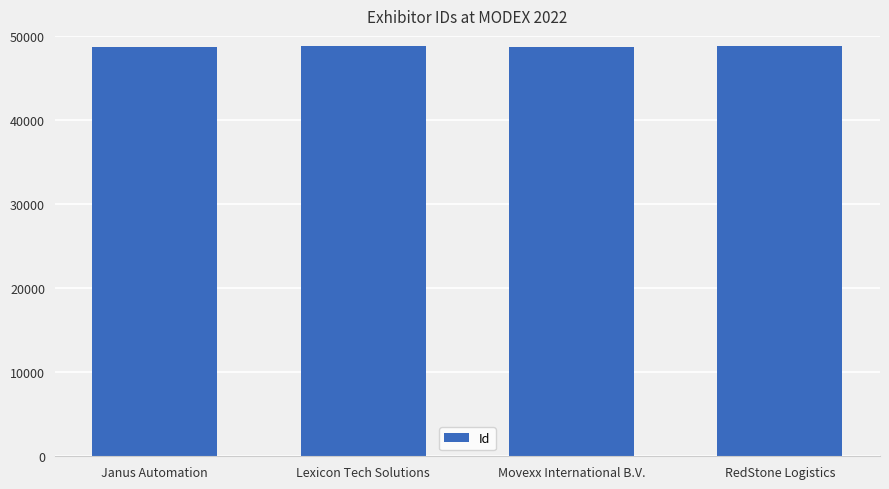

Is it true that the value at Movexx International B.V. is 48720?

True